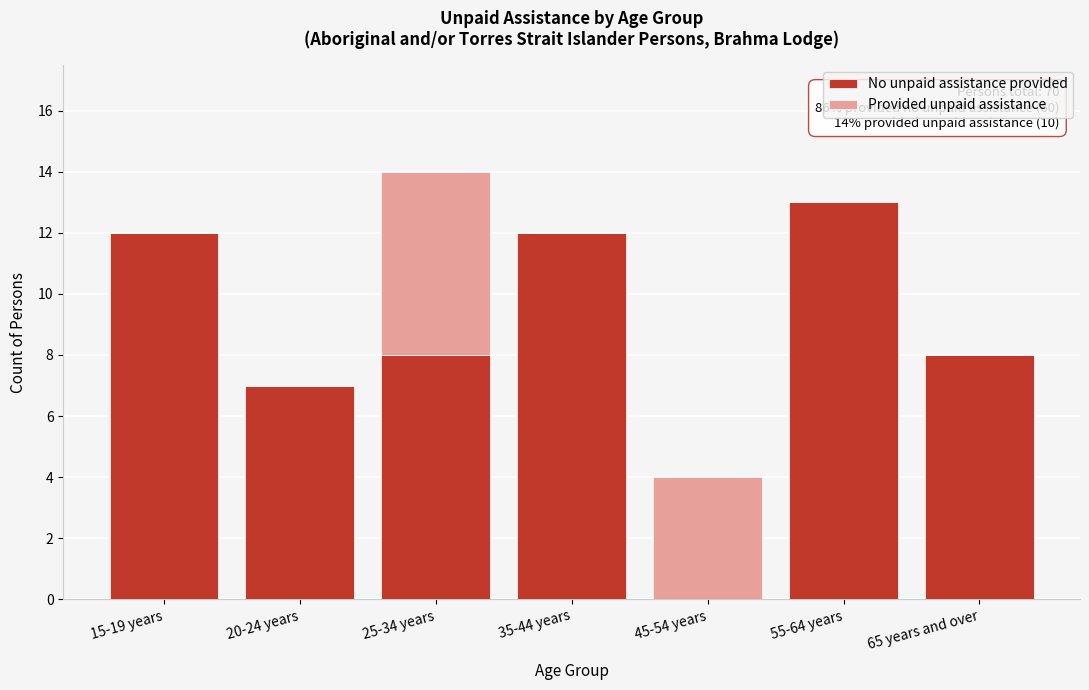

Reading left to right, what are the values for No unpaid assistance provided?

15-19 years=12	20-24 years=7	25-34 years=8	35-44 years=12	45-54 years=0	55-64 years=13	65 years and over=8